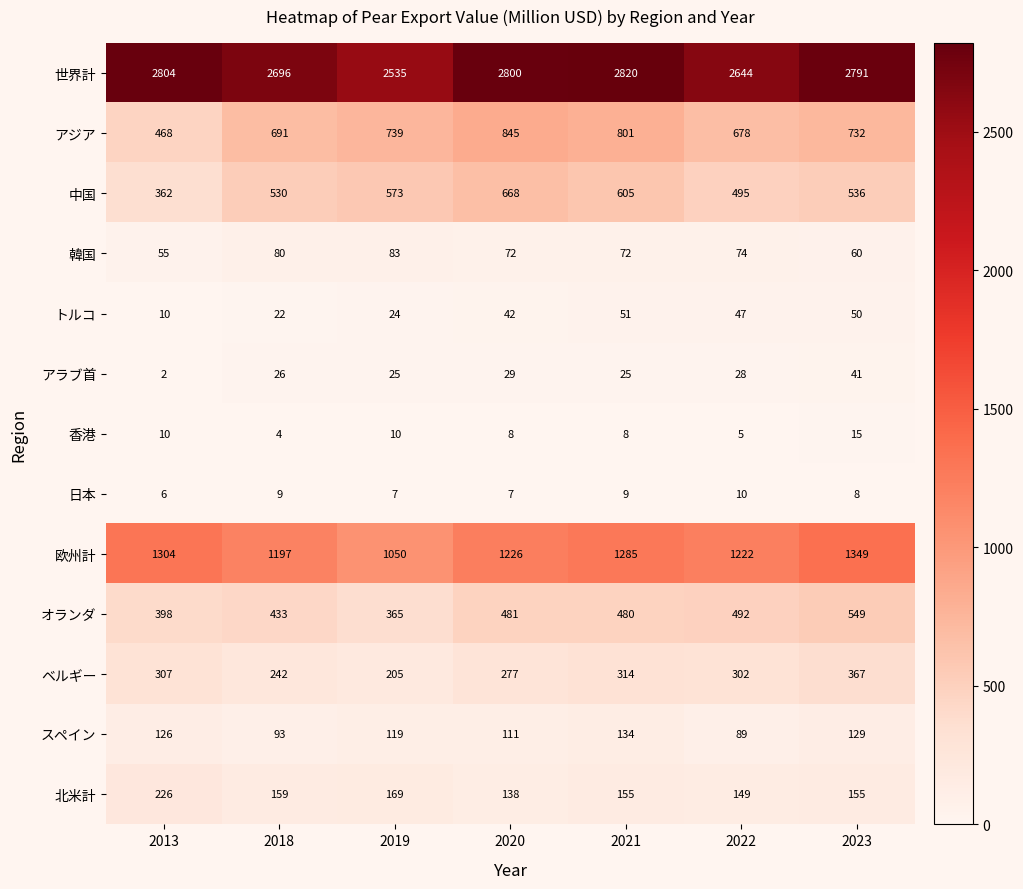

List the series in order of their peak value, lowest first.

日本, 香港, アラブ首, トルコ, 韓国, スペイン, 北米計, ベルギー, オランダ, 中国, アジア, 欧州計, 世界計